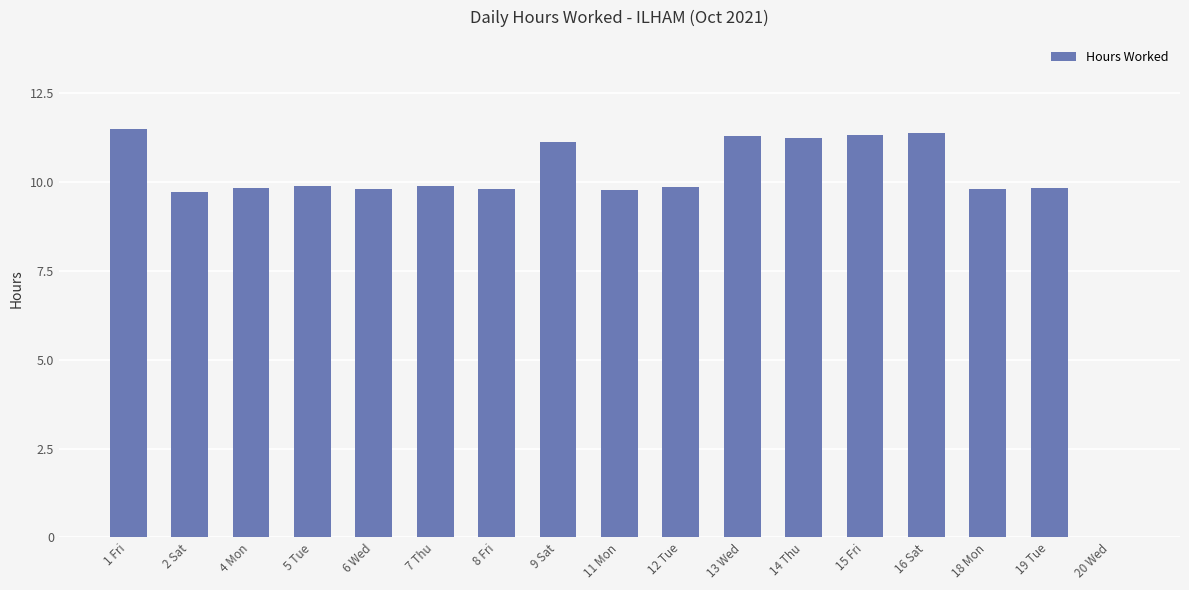

Are the bars horizontal?

No